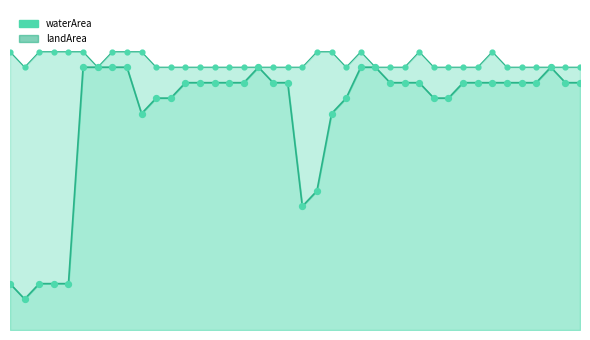

What are all the series names shown in the legend?

waterArea, landArea